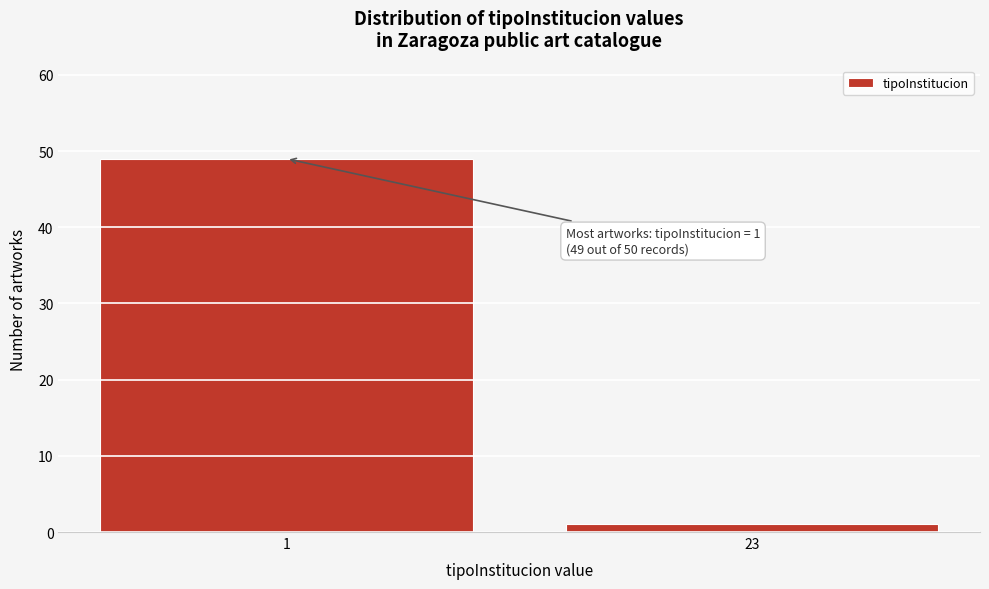

Reading left to right, what are all the values shown in this chart?

49	1